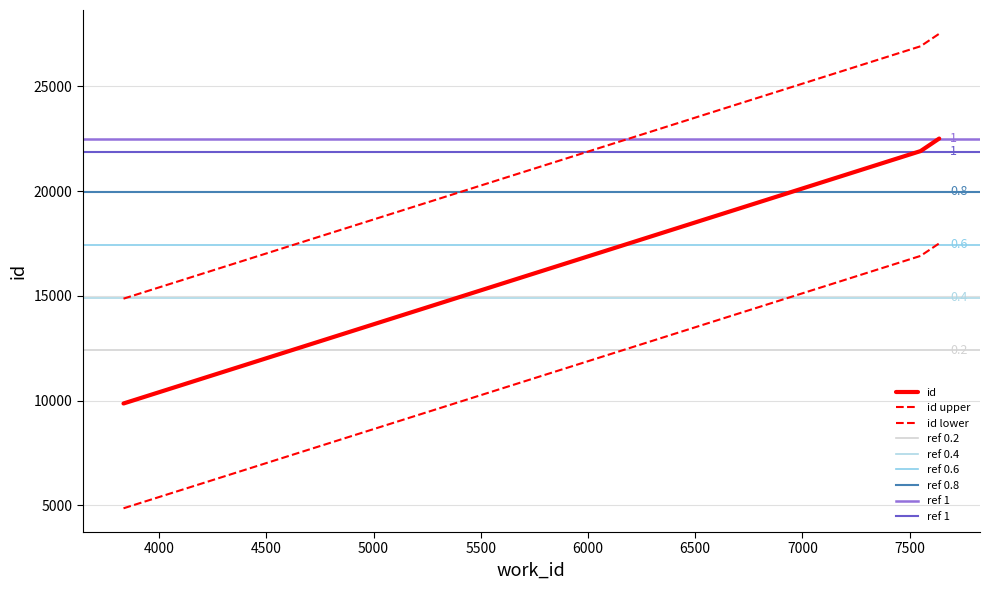

What is the value of the 1st point from the left?

9865